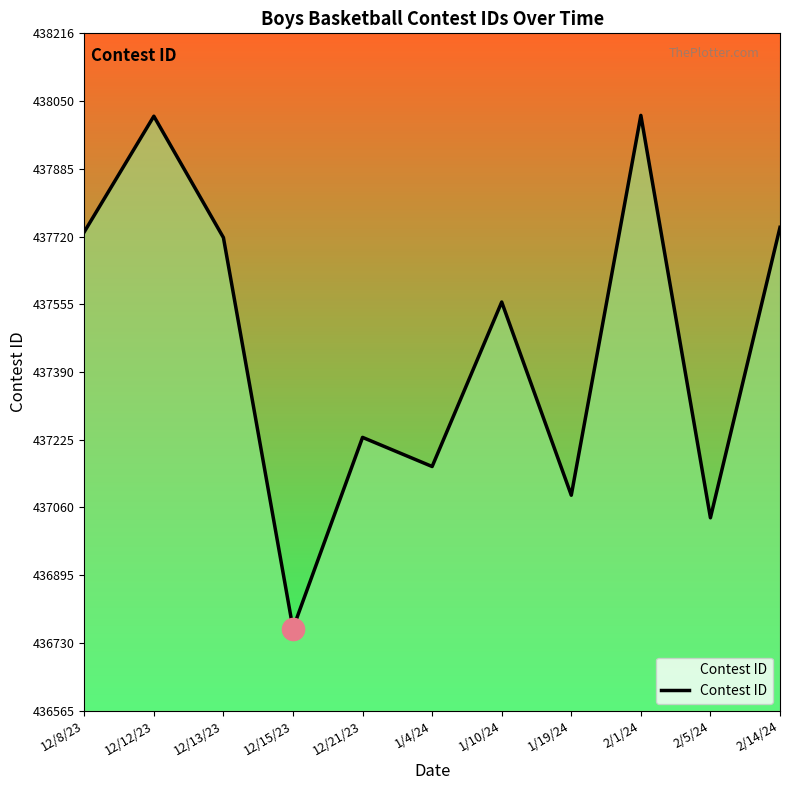

The value at 12/13/23 is 437718. True or false?

True